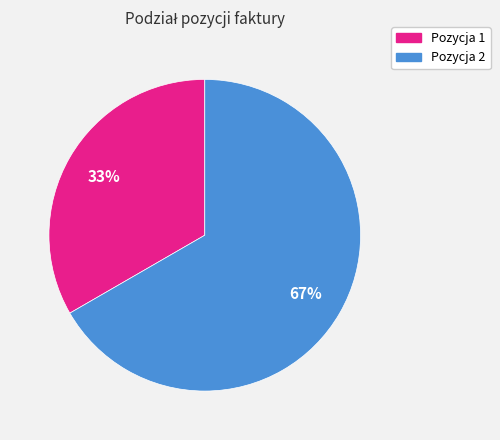

Rank the categories by value from lowest to highest.

Pozycja 1, Pozycja 2